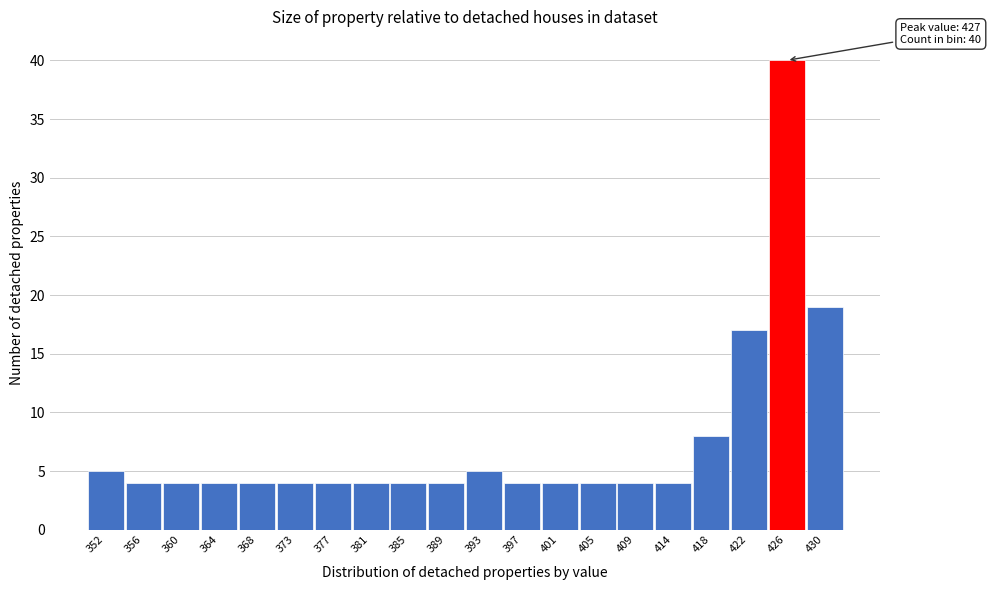

Which range on the x-axis has the tallest bar?

423.8 to 427.9